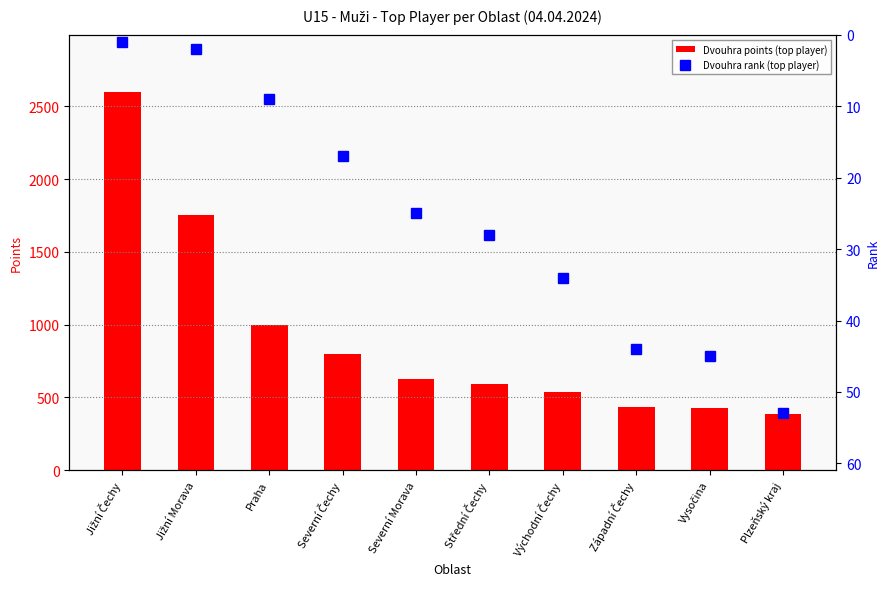

Rank the series by their maximum value, from highest to lowest.

Dvouhra points (top player), Dvouhra rank (top player)